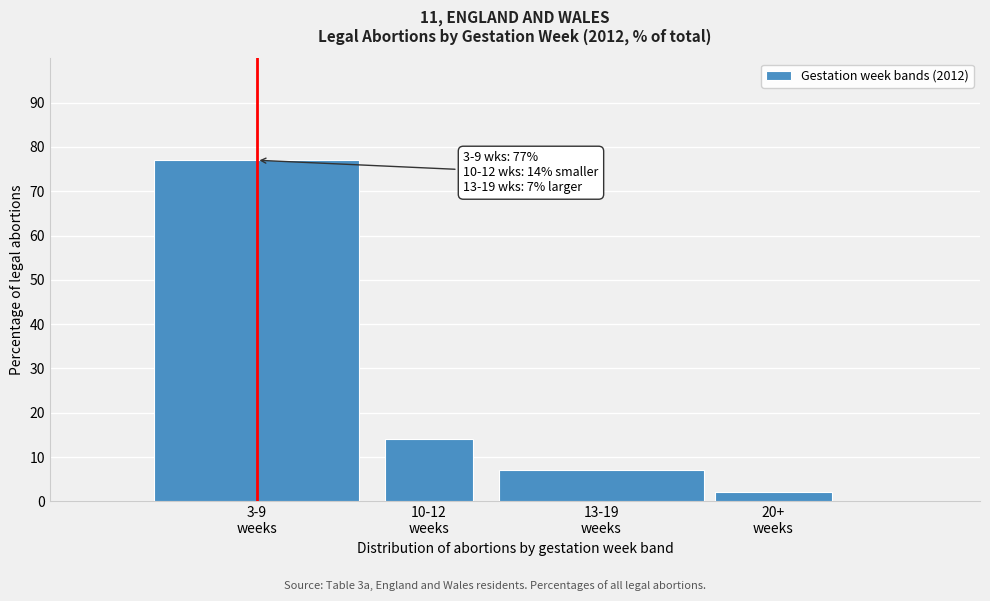

Reading left to right, transcribe all the data shown in this chart.

77	14	7	2